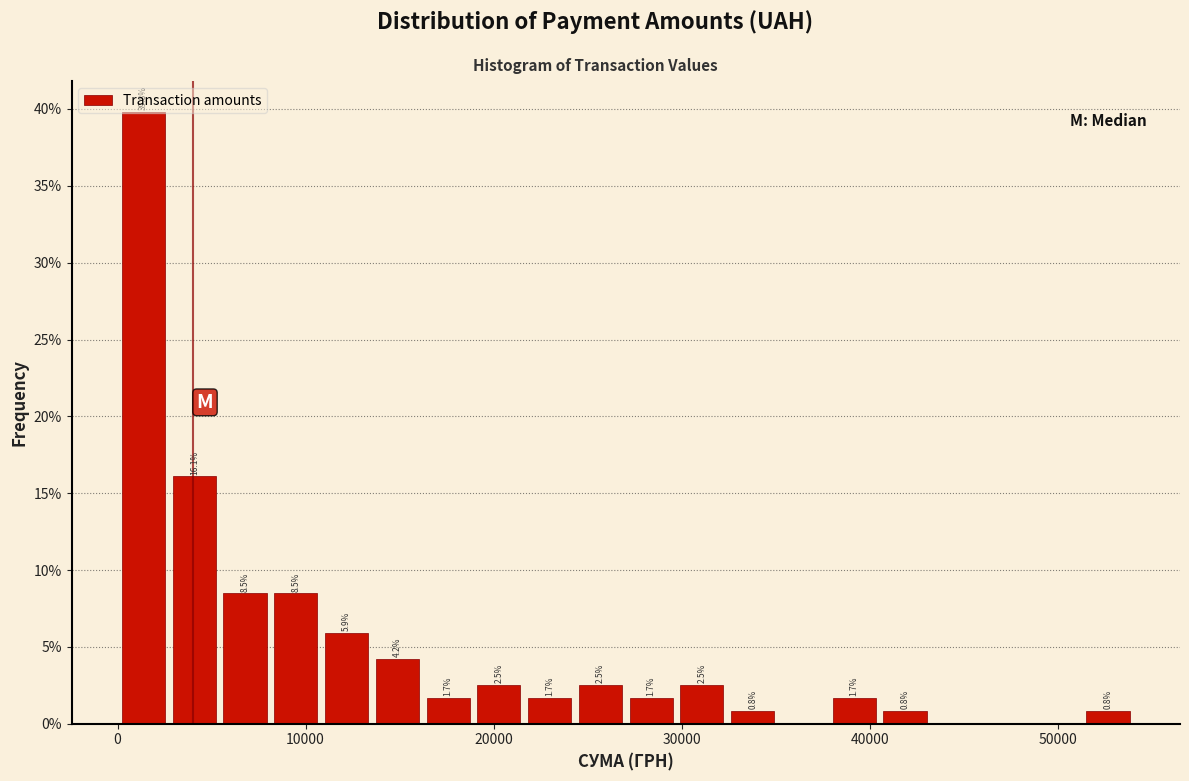

Around what value on the x-axis is the tallest bar? Give the approximate position of its centre, as read against the axis.

1000